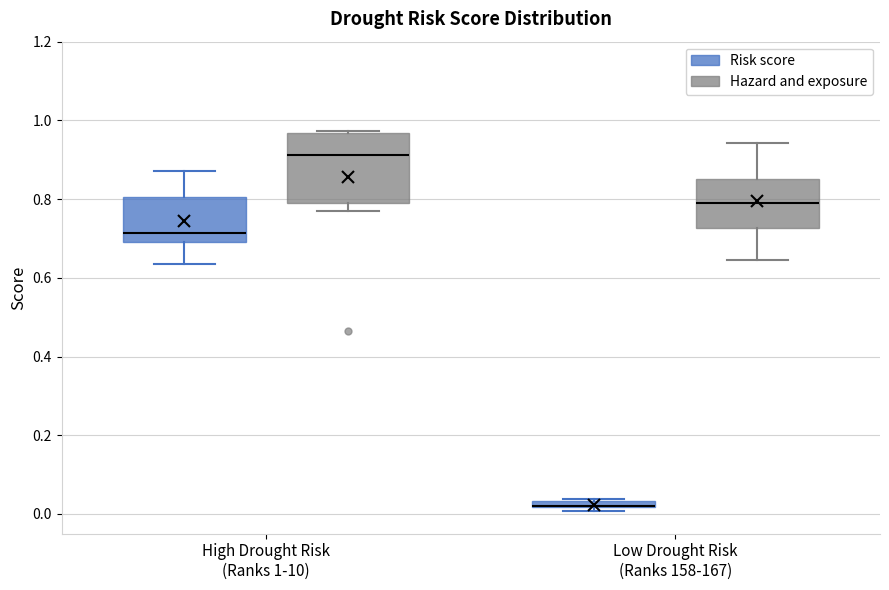

Comparing the boxes themselves (not the whiskers), which one is the tallest?

High Drought Risk (Ranks 1-10) (Hazard and exposure)